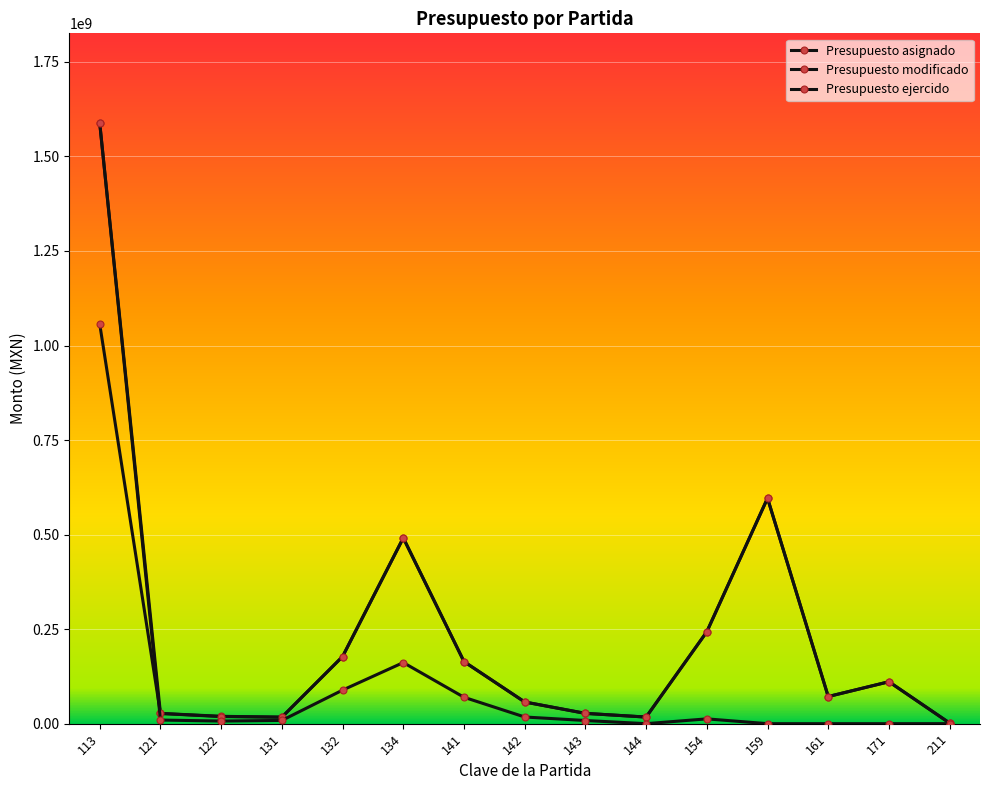

Between which two adjacent categories do Presupuesto asignado and Presupuesto ejercido first intersect?

113 and 121